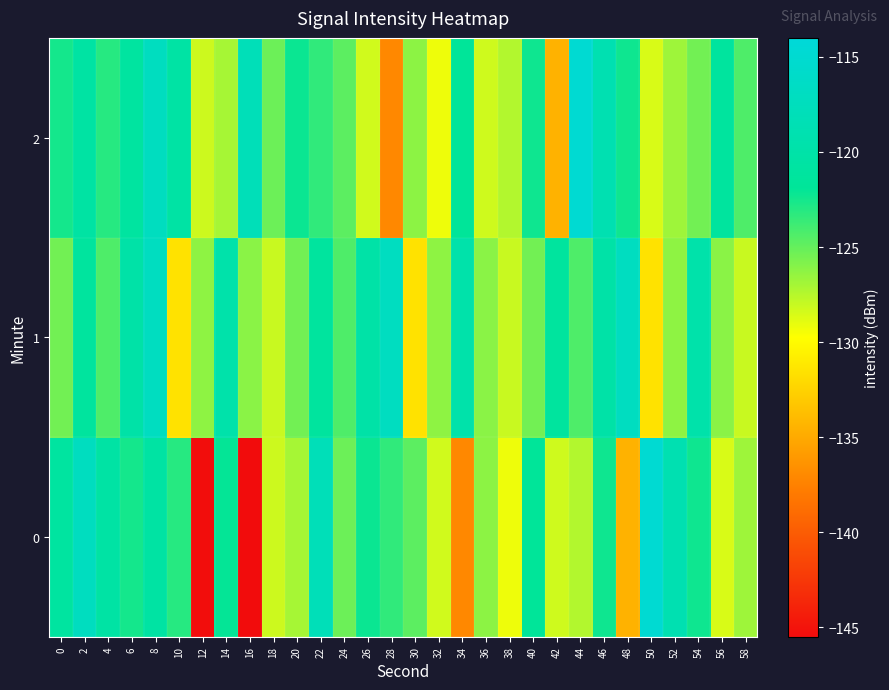

Reading left to right, what are all the values shown in this chart?

0: 0=-121.0	2=-117.2	4=-120.5	6=-122.5	8=-120.6	10=-123.1	12=-145.4	14=-122.1	16=-145.4	18=-128.2	20=-127.0	22=-118.0	24=-125.2	26=-122.2	28=-123.4	30=-124.7	32=-128.3	34=-137.1	36=-126.2	38=-129.2	40=-121.8	42=-128.2	44=-127.4	46=-122.3	48=-134.4	50=-114.8	52=-118.9	54=-122.4	56=-128.6	58=-126.8
1: 0=-125.4	2=-121.2	4=-124.3	6=-120.1	8=-117.0	10=-131.5	12=-126.3	14=-119.7	16=-126.2	18=-128.1	20=-125.4	22=-121.2	24=-124.3	26=-120.1	28=-117.0	30=-131.5	32=-126.3	34=-119.7	36=-126.2	38=-128.1	40=-125.4	42=-121.2	44=-124.3	46=-120.1	48=-117.0	50=-131.5	52=-126.3	54=-119.7	56=-126.2	58=-128.1
2: 0=-122.5	2=-120.6	4=-123.1	6=-121.0	8=-117.2	10=-120.5	12=-128.2	14=-127.0	16=-118.0	18=-125.2	20=-122.2	22=-123.4	24=-124.7	26=-128.3	28=-137.1	30=-126.2	32=-129.2	34=-121.8	36=-128.2	38=-127.4	40=-122.3	42=-134.4	44=-114.8	46=-118.9	48=-122.4	50=-128.6	52=-126.8	54=-125.4	56=-121.2	58=-124.3